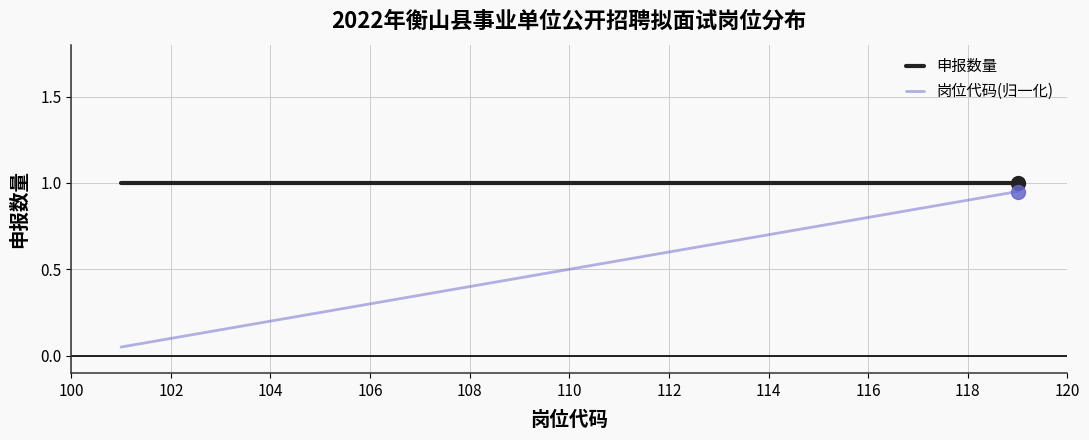

True or false: 岗位代码(归一化) and 申报数量 intersect in this chart.

False